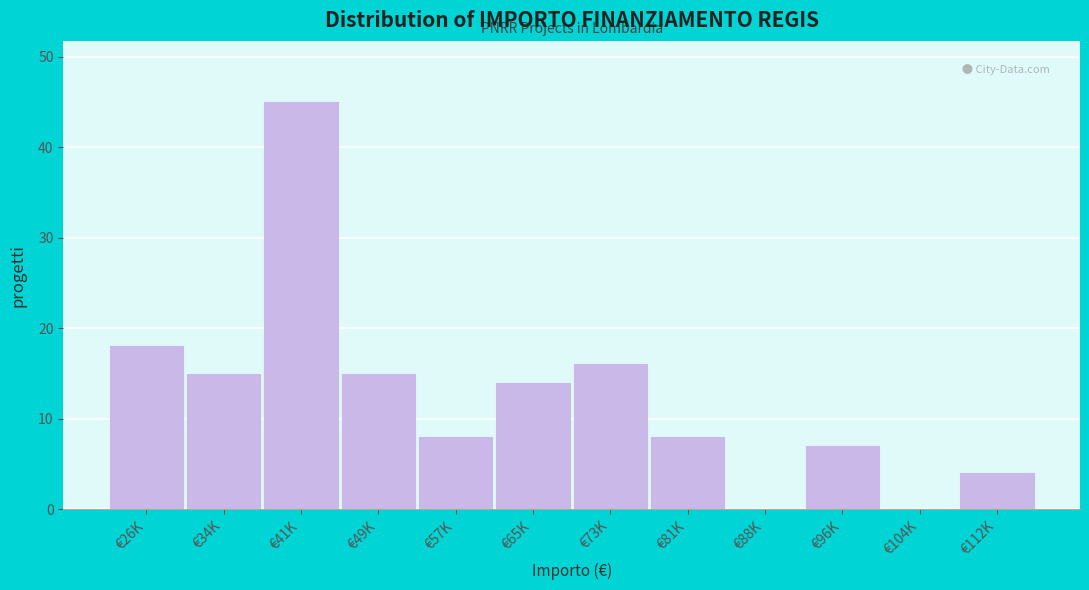

Reading right to left, transcribe all the data shown in this chart.

€112K=4	€104K=0	€96K=7	€88K=0	€81K=8	€73K=16	€65K=14	€57K=8	€49K=15	€41K=45	€34K=15	€26K=18